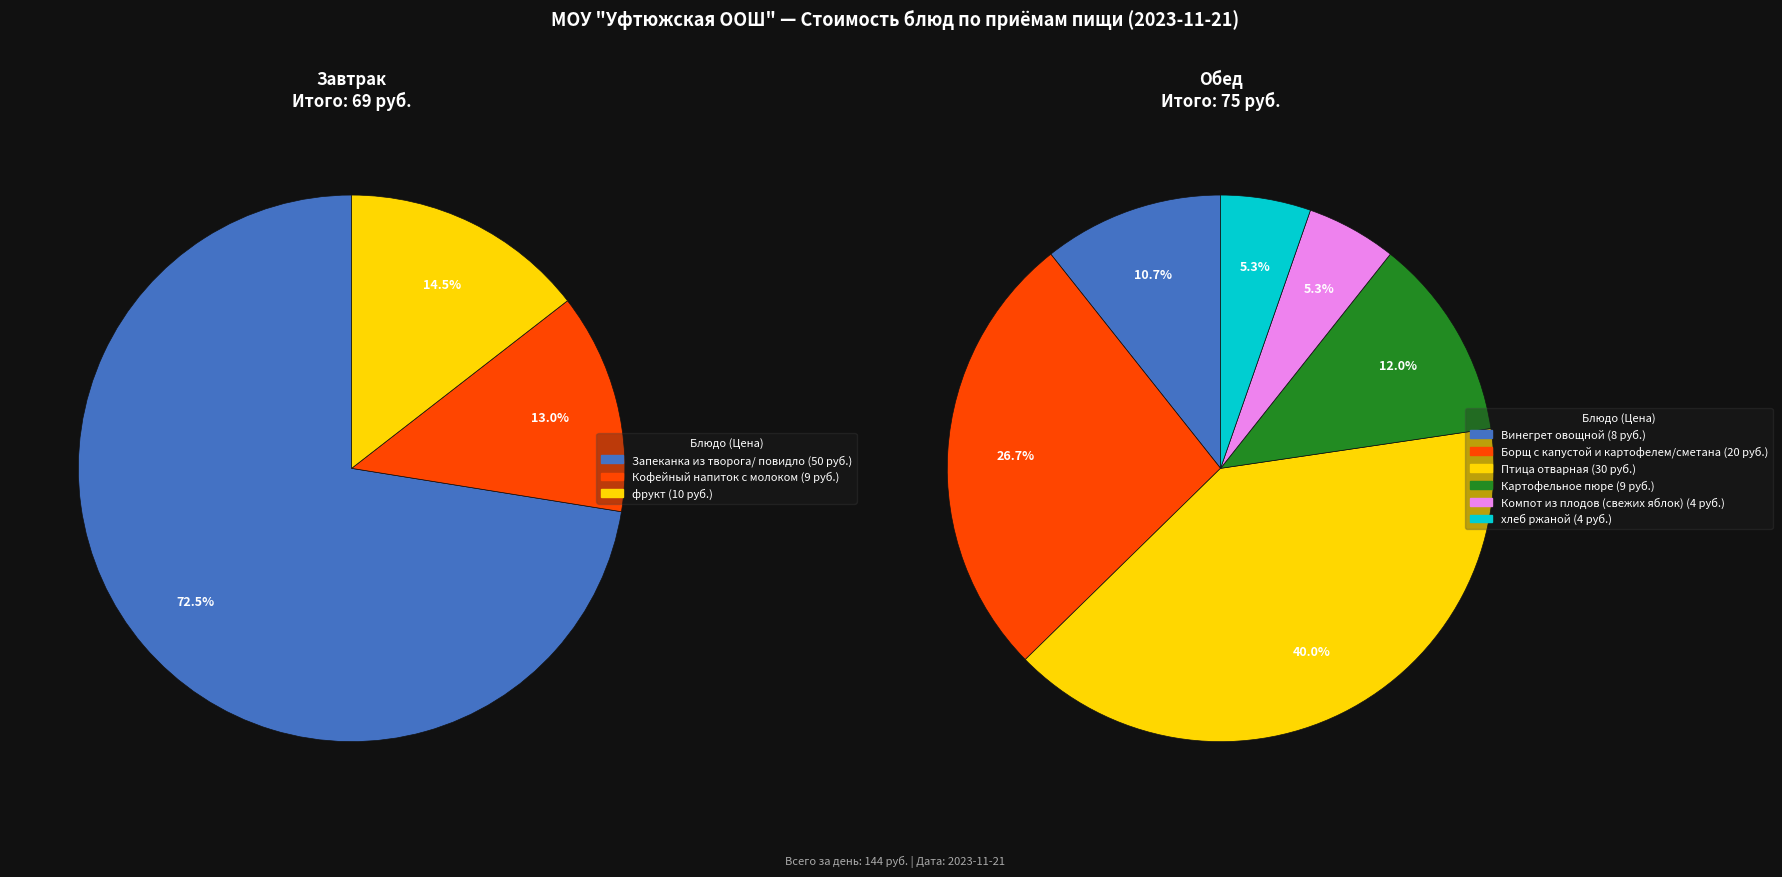

How many slices are in this pie chart?

9